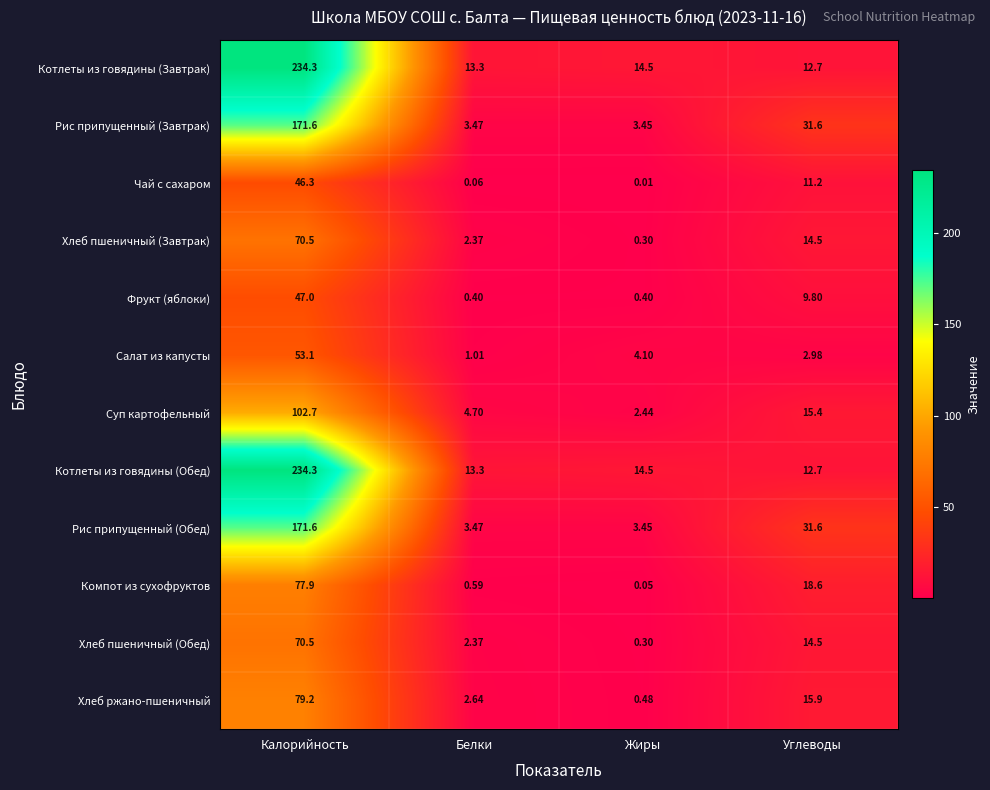

Is the value of Котлеты из говядины (Завтрак) at Белки greater than the value of Котлеты из говядины (Обед) at Жиры?

No